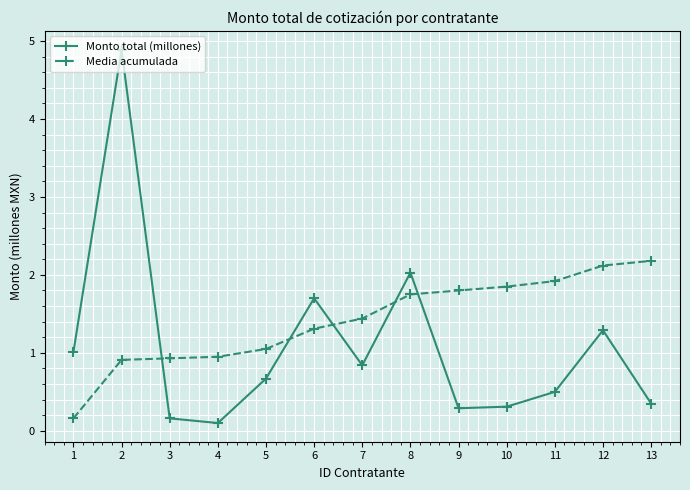

How many interior local peaks does the Monto total (millones) series have?

4